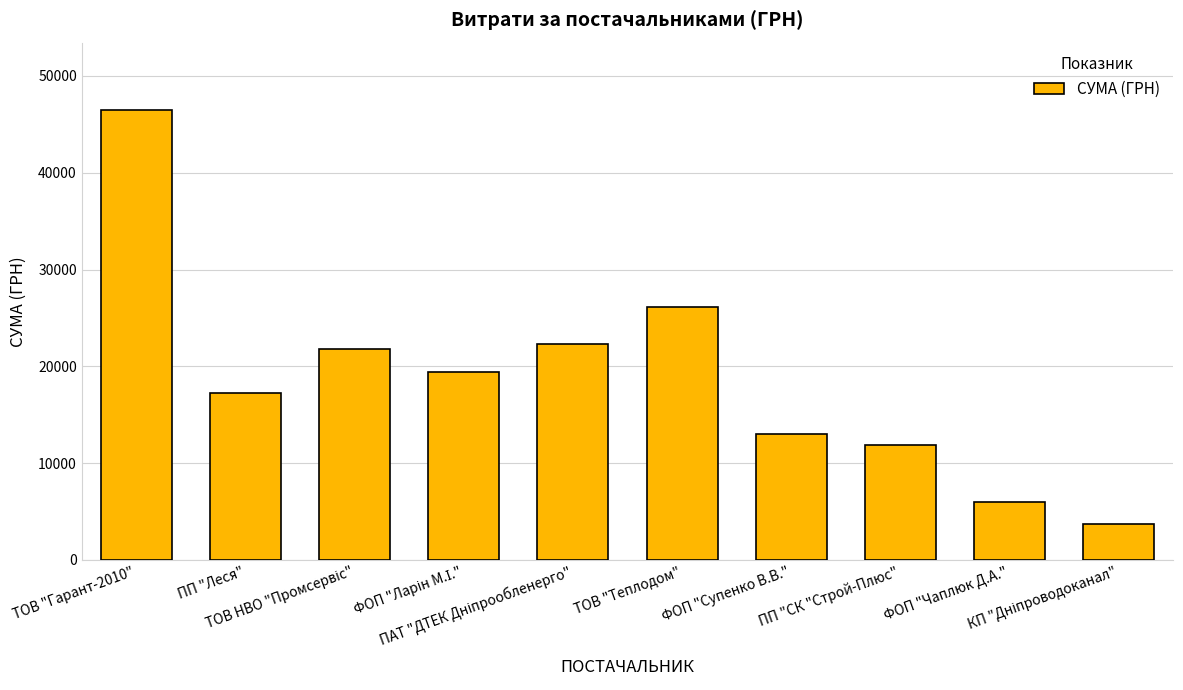

How many categories are shown in the chart?

10